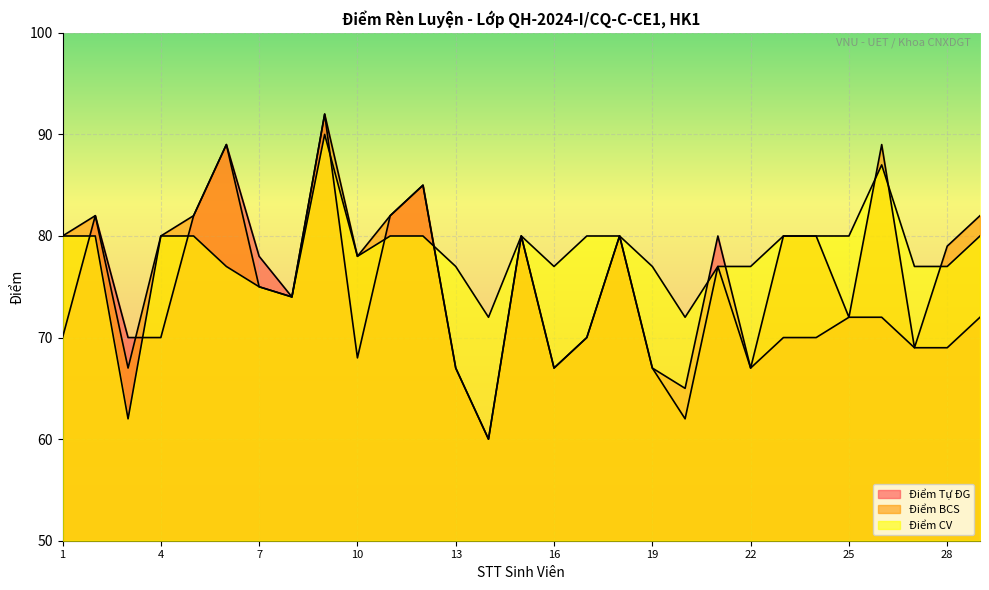

The Điểm CV series shows 62 at 3. True or false?

True